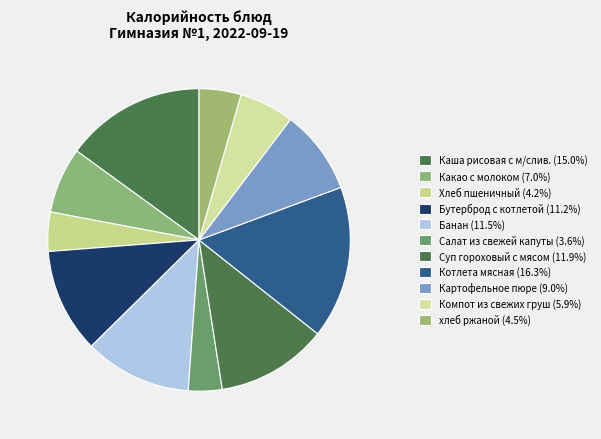

Count the number of slices in the pie.

11